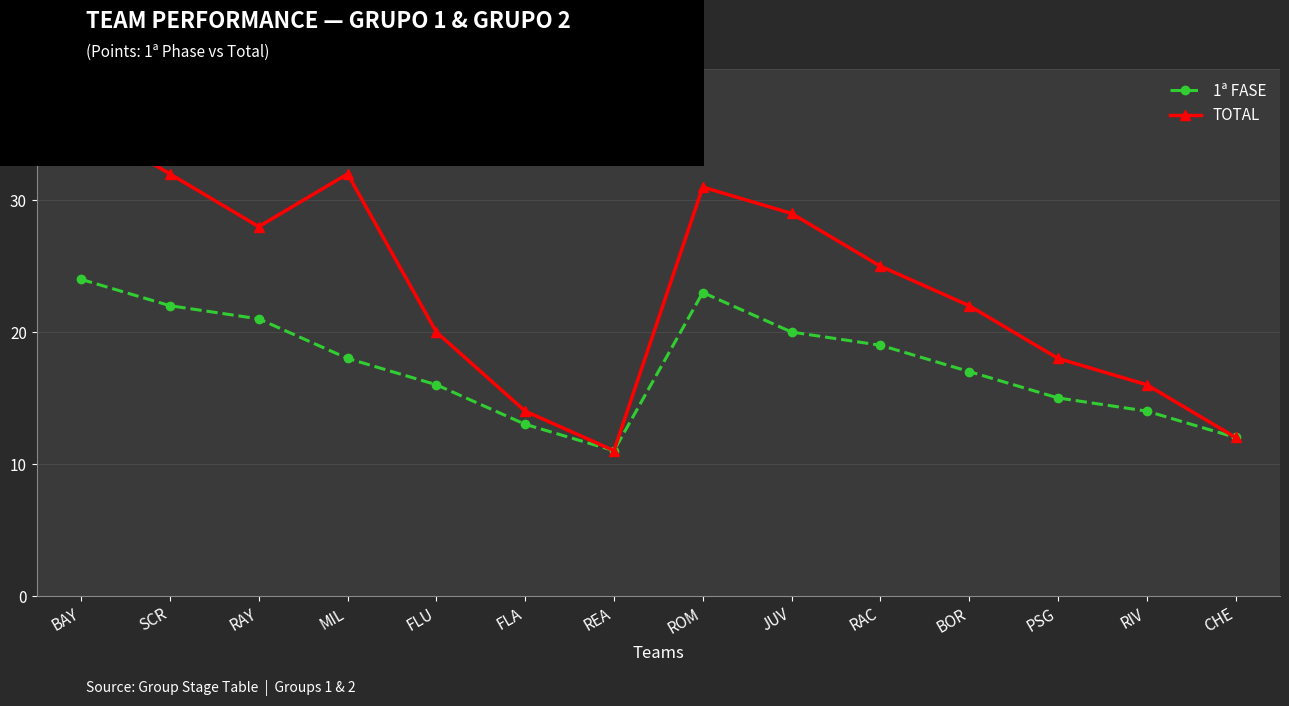

What is the sum of all 1ª FASE values?

245